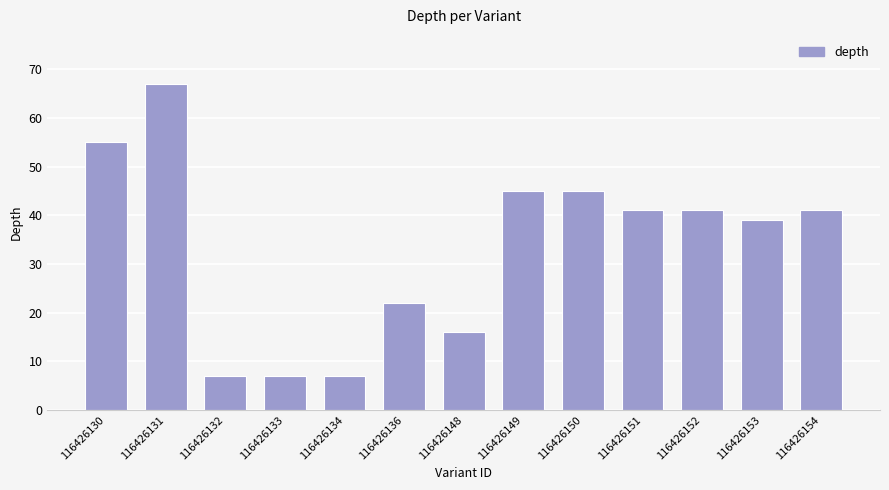

What is the value of the 10th bar from the left?

41